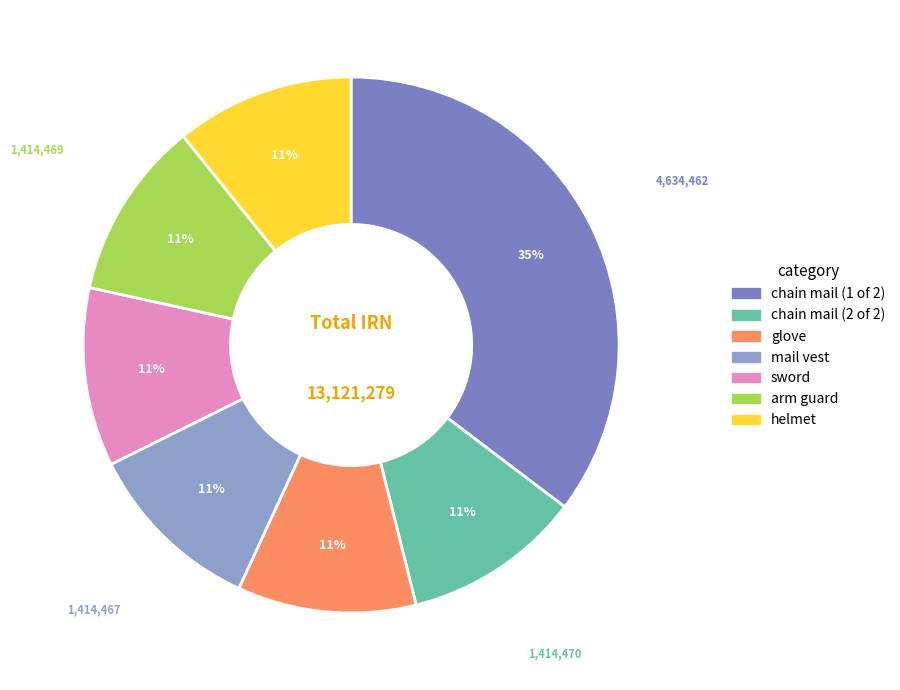

Is it true that sword is 11% of the pie?

True